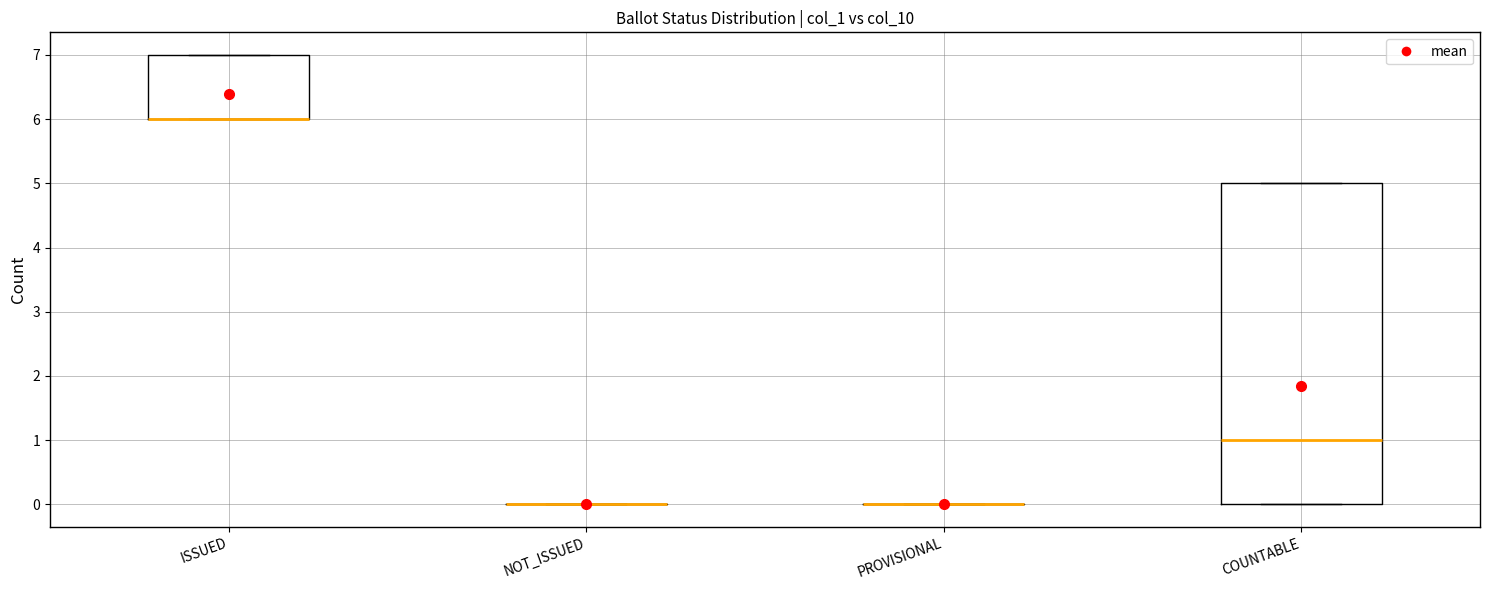

Reading left to right, read every box against the y-axis: the position of its median line, the range the box covers, and the ends of its whiskers. The values are not printed on the chart, so give them approximately, as read against the axis.

ISSUED: median 6 (drawn on the box's lower edge), box 6 to 7, whiskers 6 to 7
NOT_ISSUED: box collapsed to a line at 0, whiskers 0 to 0
PROVISIONAL: box collapsed to a line at 0, whiskers 0 to 0
COUNTABLE: median 1, box 0 to 5, whiskers 0 to 5